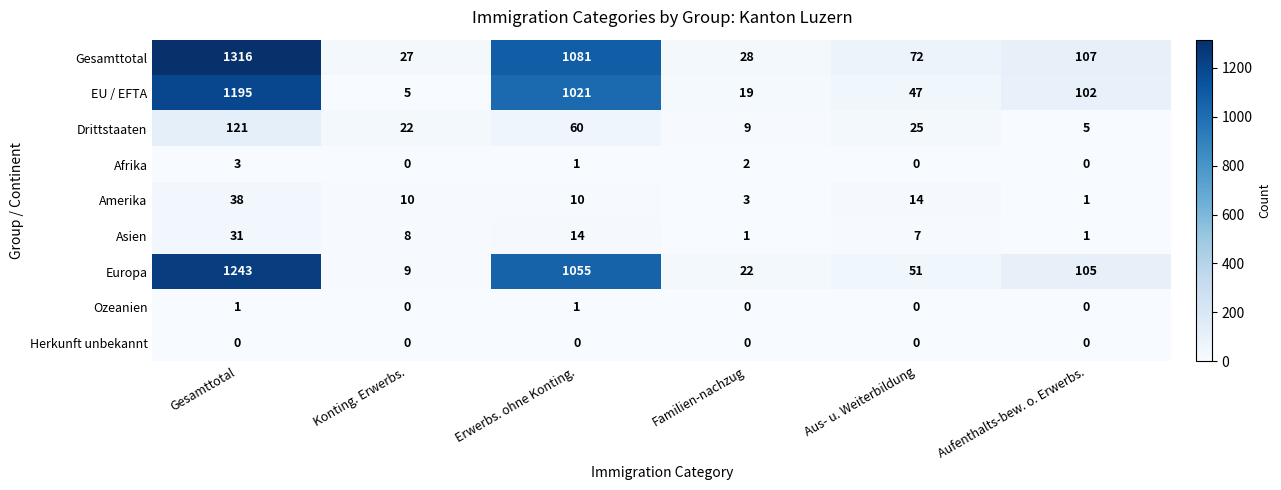

Rank the categories by Gesamttotal value from highest to lowest.

Gesamttotal, Erwerbs. ohne Konting., Aufenthalts-bew. o. Erwerbs., Aus- u. Weiterbildung, Familien-nachzug, Konting. Erwerbs.